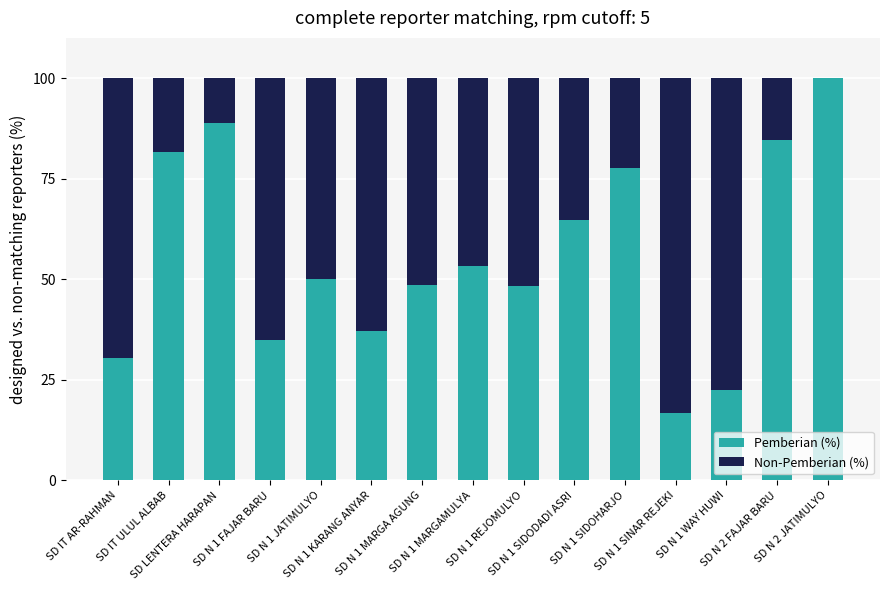

Does the chart contain stacked bars?

Yes